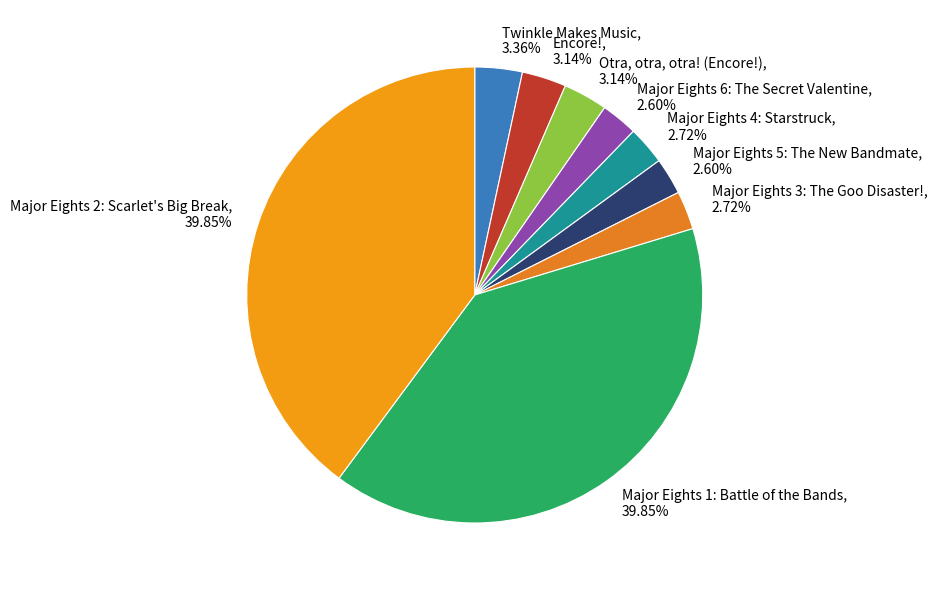

How many slices are in this pie chart?

9